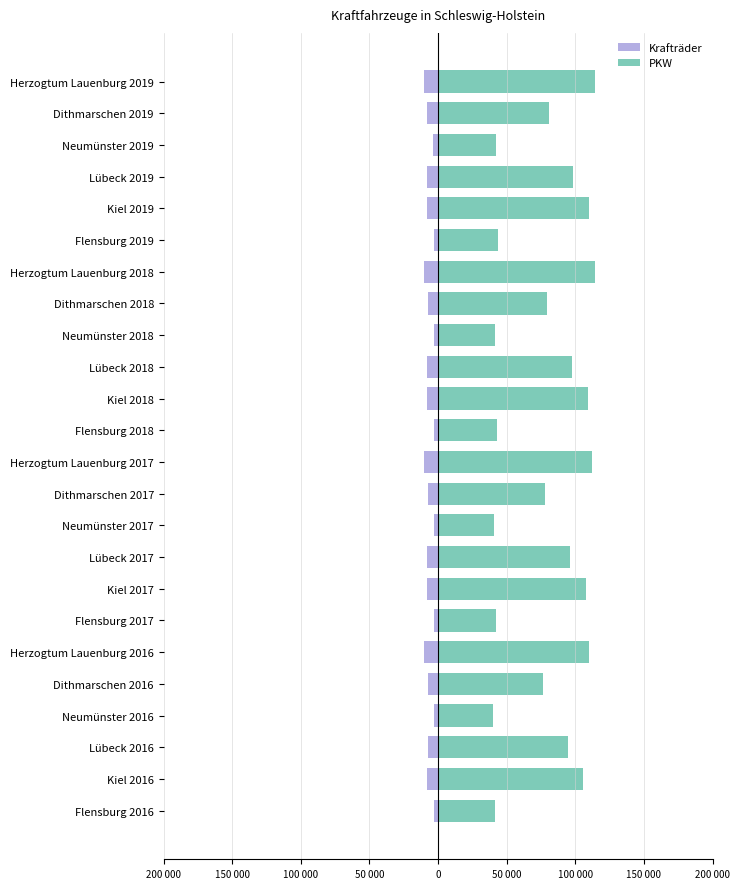

At Herzogtum Lauenburg 2018, list the series in order from smallest to largest.

Krafträder, PKW